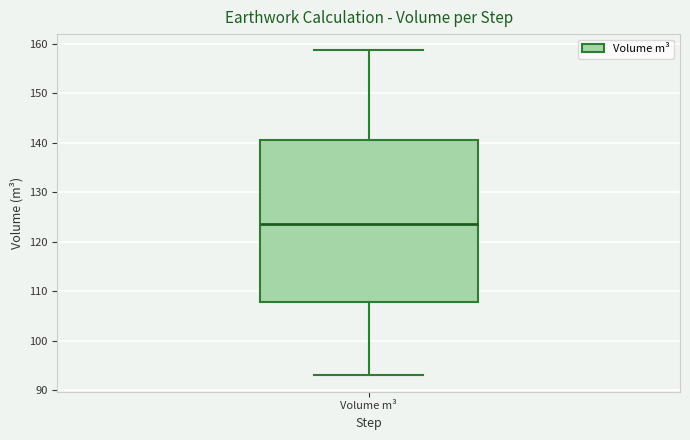

Where does the lower whisker of the box for Volume m³ end on the y-axis? The values are not printed on the chart, so give them approximately, as read against the axis.

93